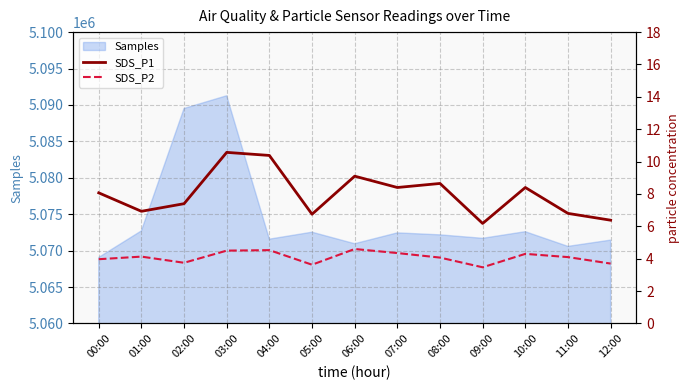

At which category does the chart reach its peak across all series?

03:00